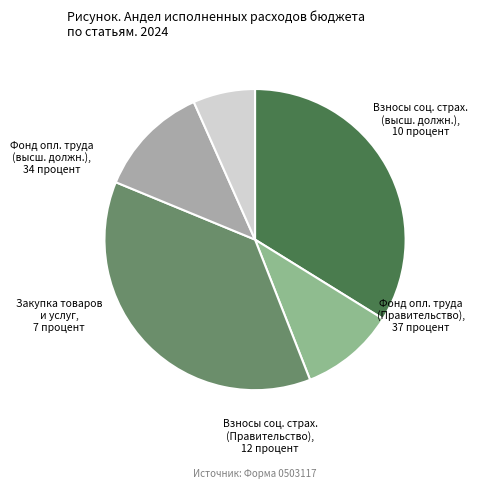

Between Взносы соц. страх. (высш. должн.) and Закупка товаров и услуг, which is larger?

Взносы соц. страх. (высш. должн.)